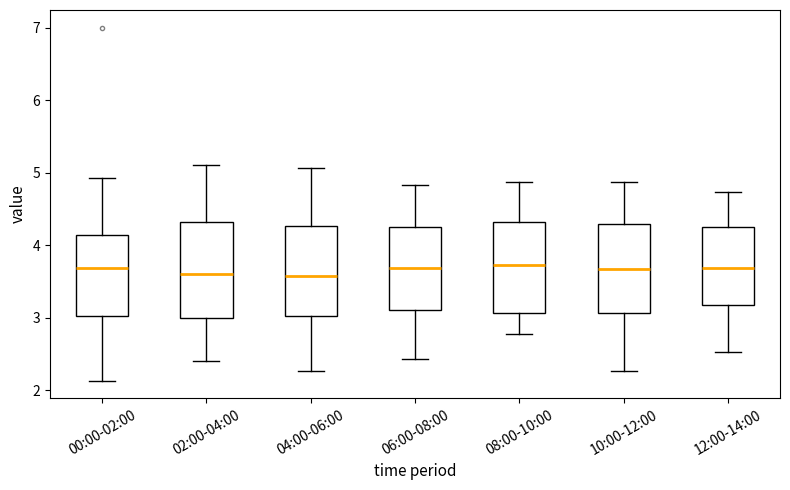

Where is the upper edge of the box for 08:00-10:00 on the y-axis? The values are not printed on the chart, so give them approximately, as read against the axis.

4.3